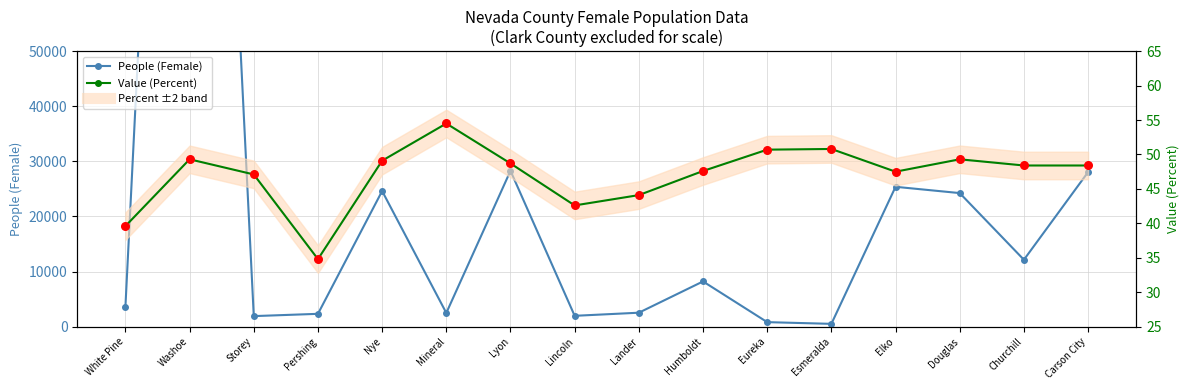

At how many categories does at least one series exceed 104687?

1